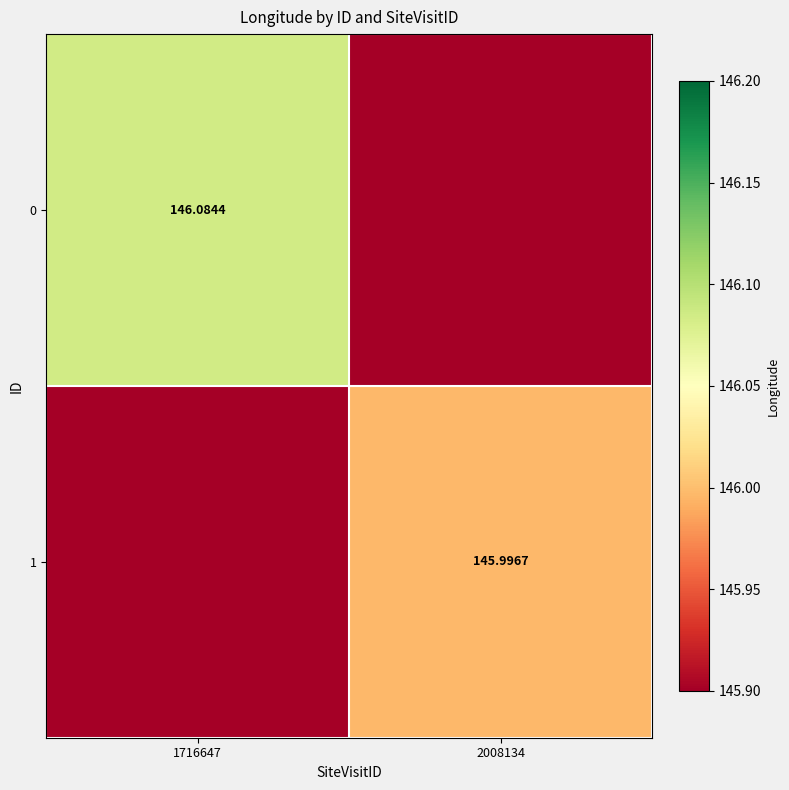

Is the value of 0 at 1716647 greater than the value of 1 at 2008134?

Yes